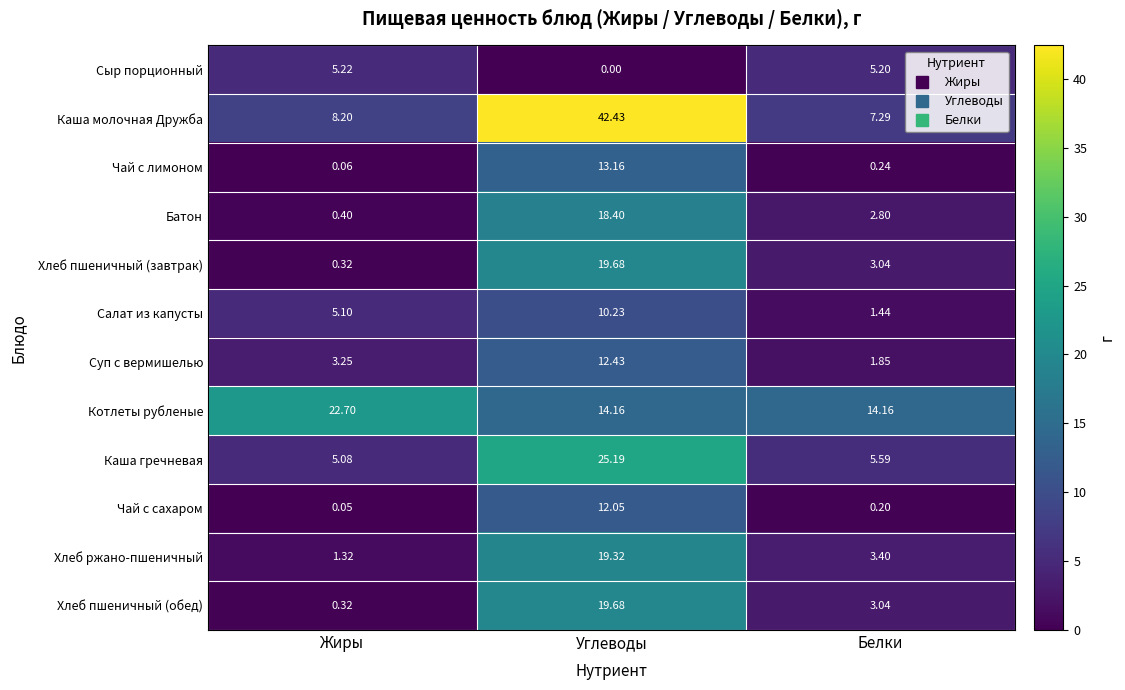

At which category is the sum across all series the highest?

Углеводы